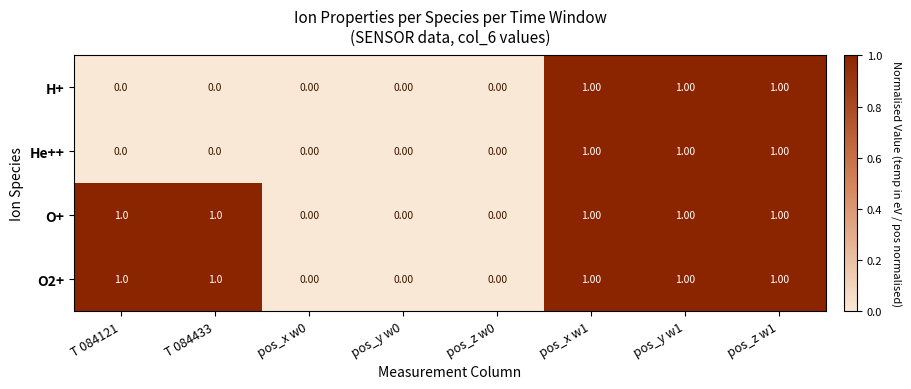

Is the value of O2+ at T 084433 greater than the value of H+ at T 084121?

Yes